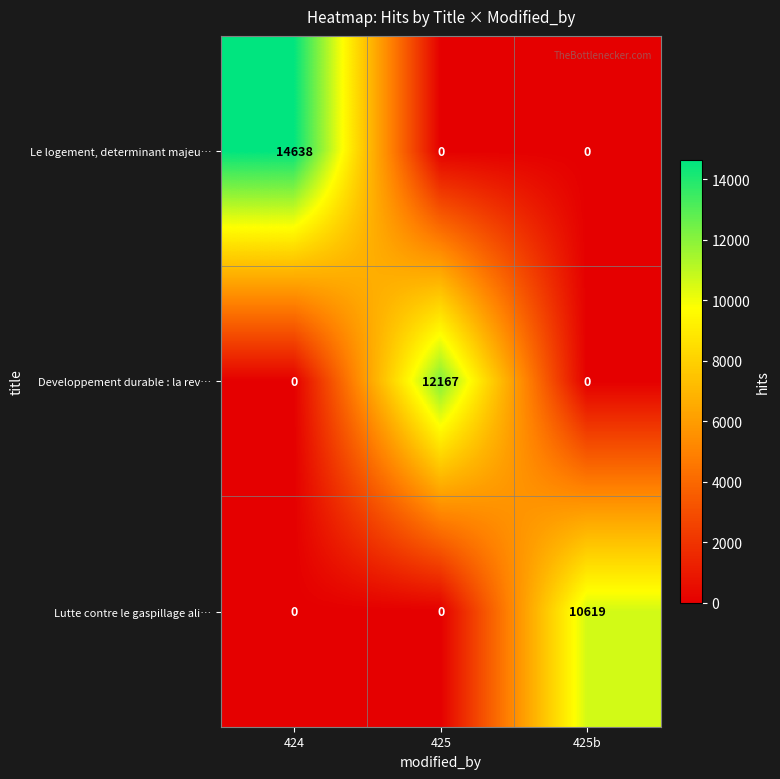

At how many categories does at least one series exceed 9383?

3